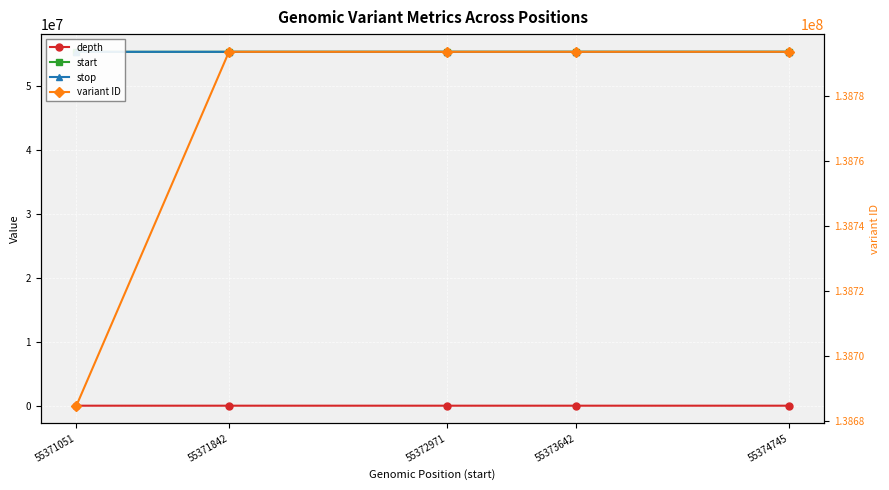

What is the sum of the start values at 55373642 and 55371051?

110744693